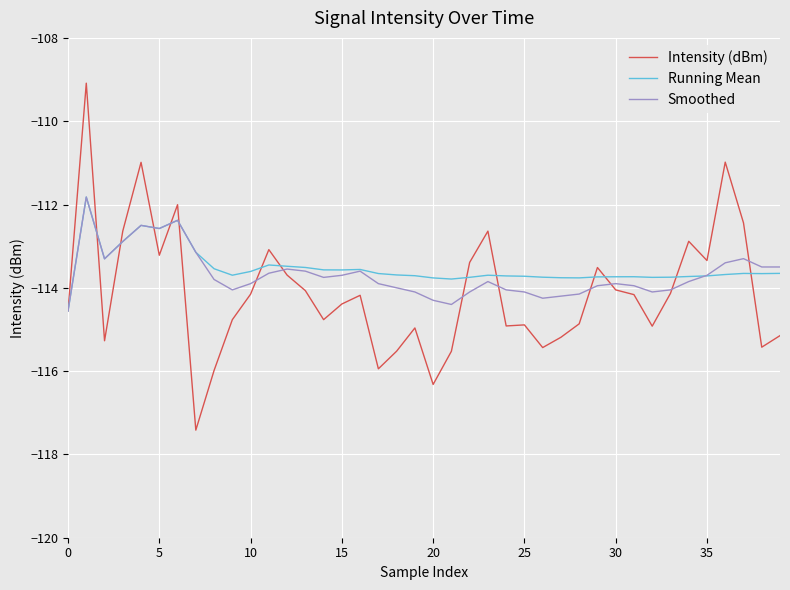

What is the difference between the maximum and minimum values in the Smoothed series?

2.7